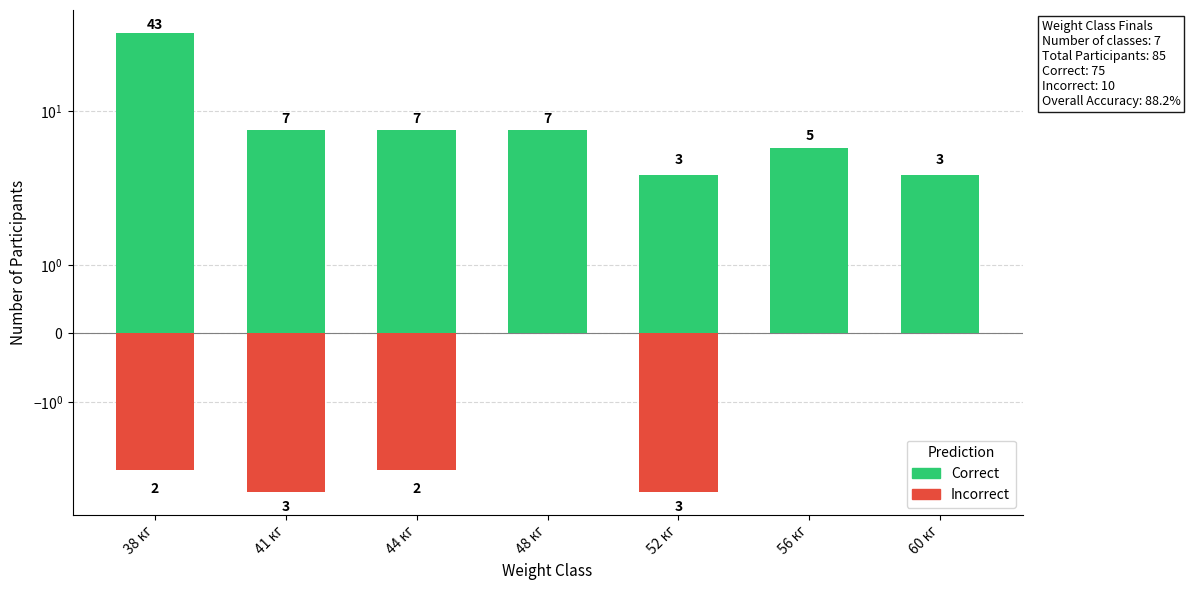

List the series in order of their peak value, highest first.

Correct, Incorrect